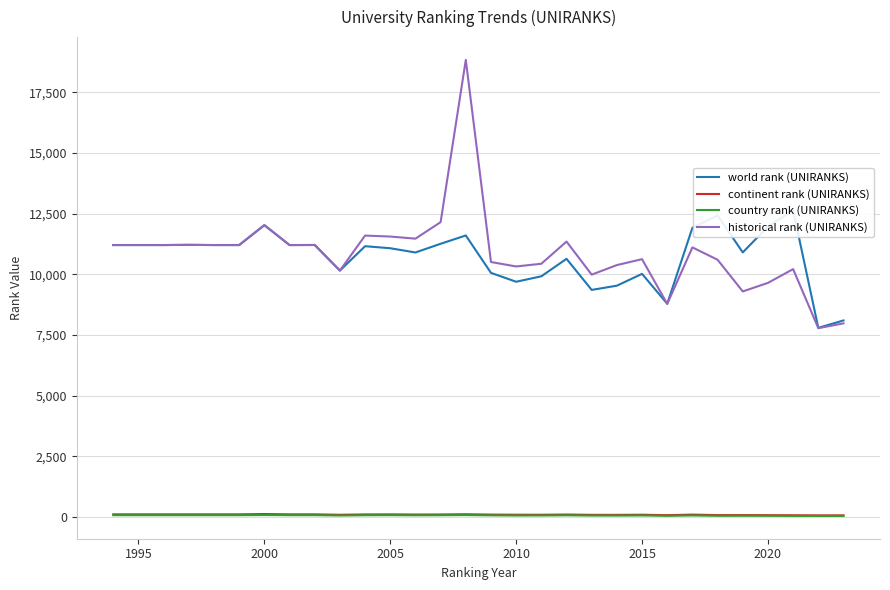

What is the minimum value for historical rank (UNIRANKS)?

7785